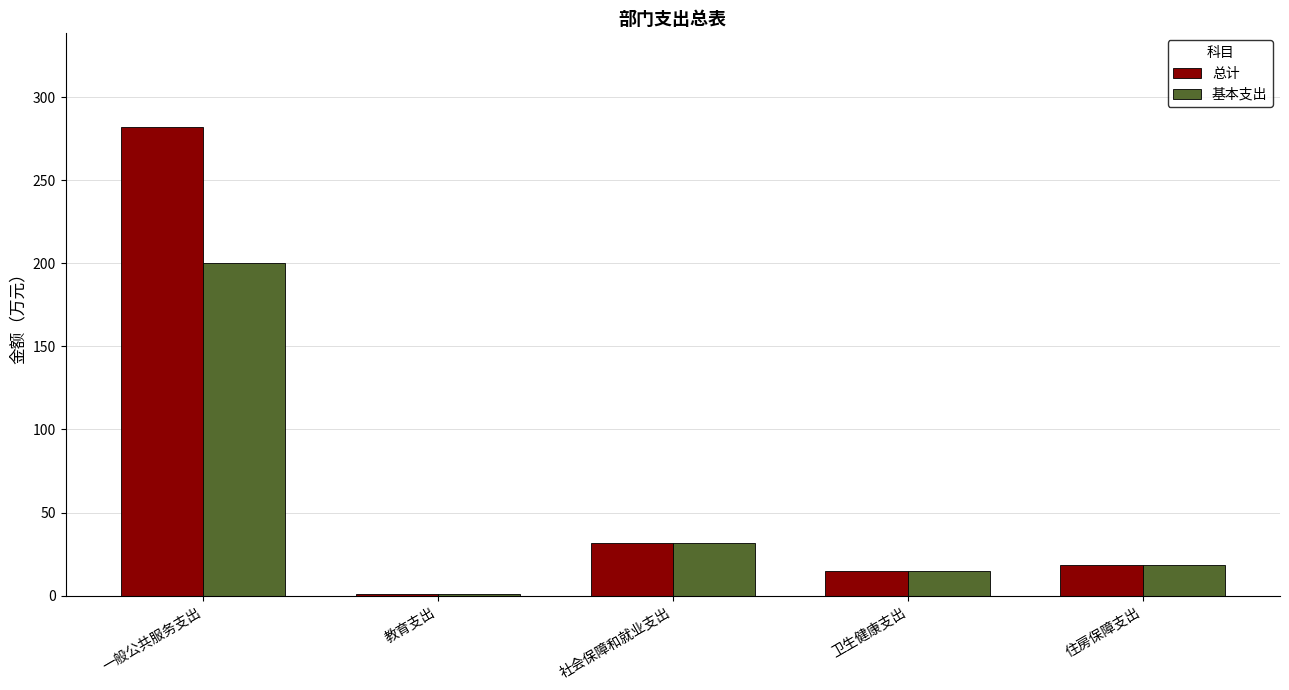

Reading left to right, what are all the values shown in this chart?

总计: 一般公共服务支出=281.9	教育支出=1.2	社会保障和就业支出=31.5	卫生健康支出=14.7	住房保障支出=18.6
基本支出: 一般公共服务支出=199.9	教育支出=1.2	社会保障和就业支出=31.5	卫生健康支出=14.7	住房保障支出=18.6